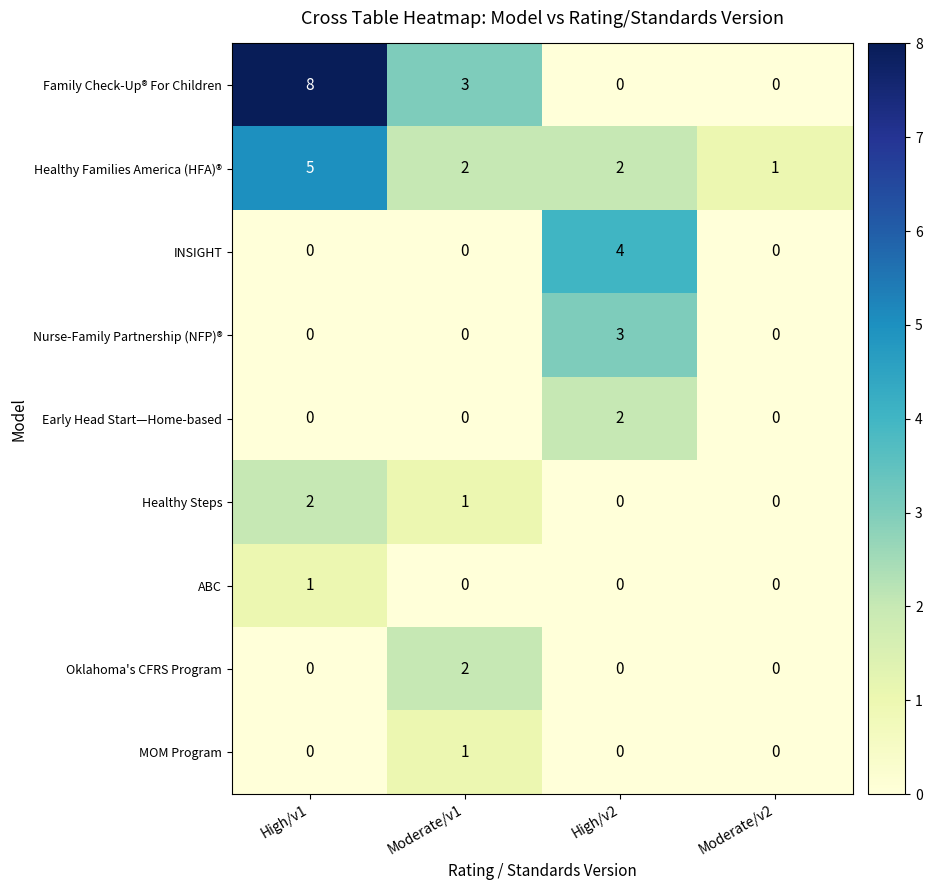

How many values in INSIGHT are above zero?

1